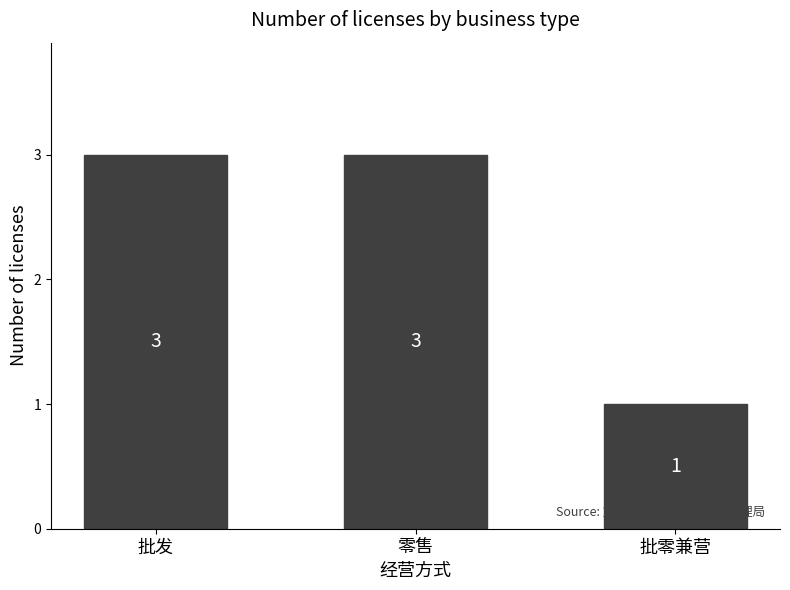

How many values are between 1 and 3?

3